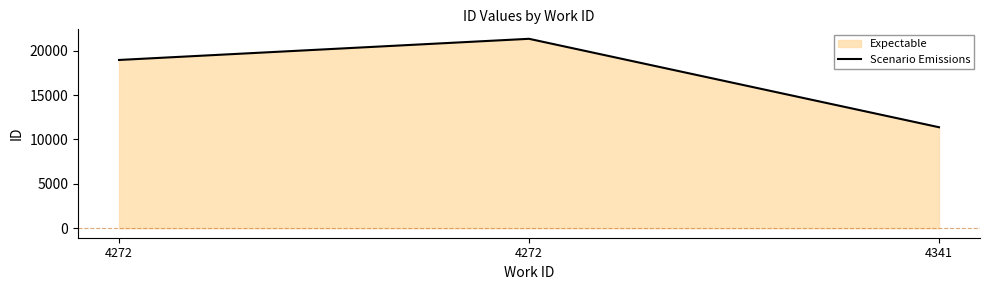

What is the minimum value shown in the chart?

11372